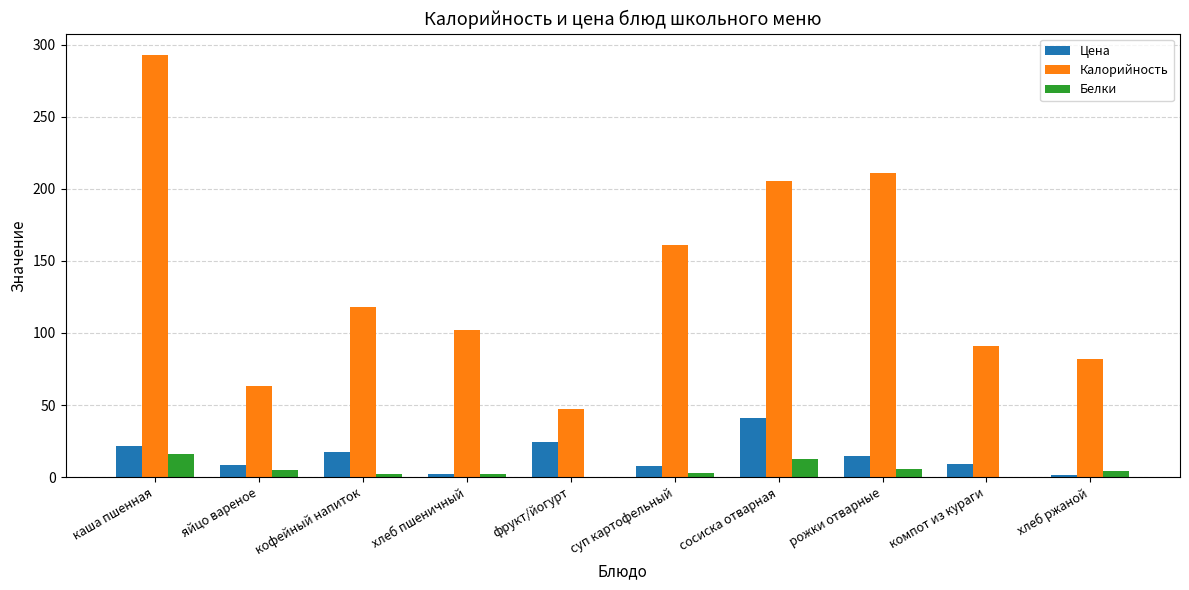

At which category does the chart reach its peak across all series?

каша пшенная